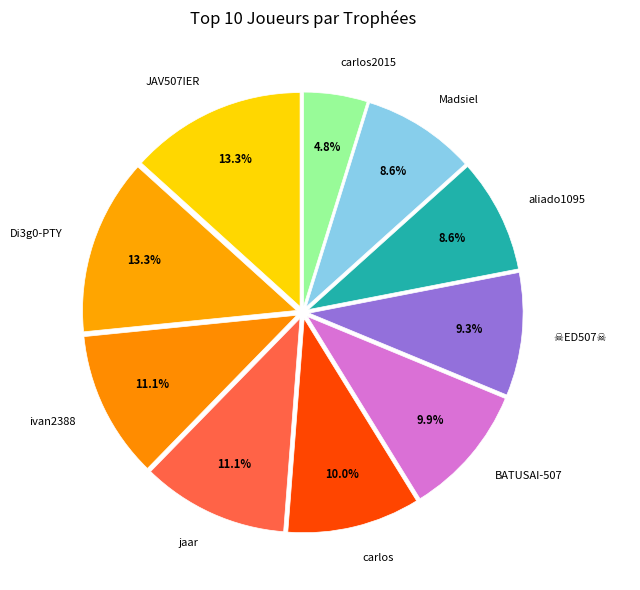

Is there a majority slice in this chart?

No